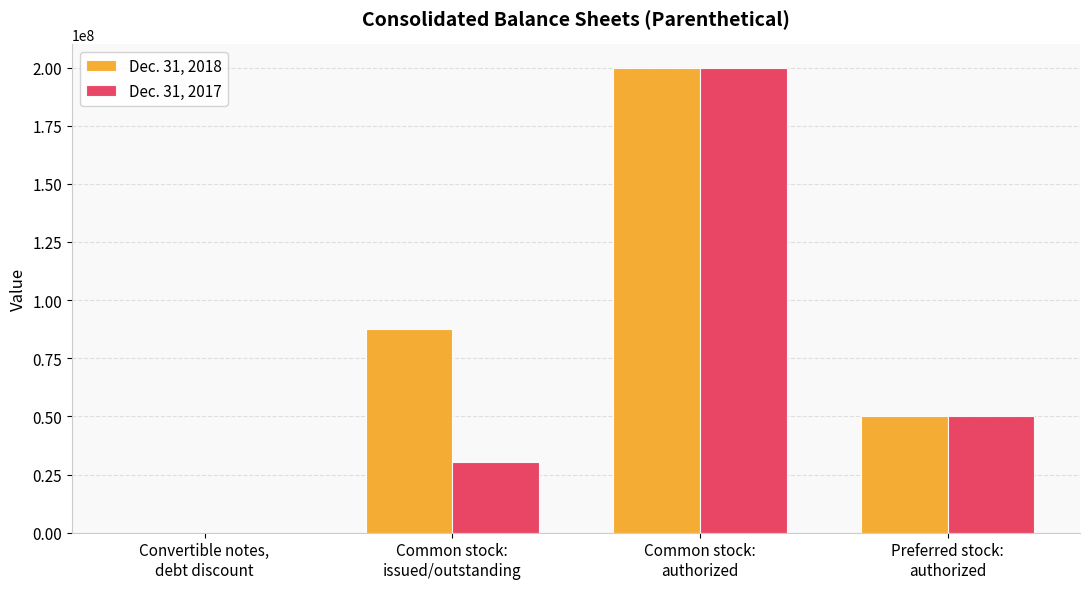

Which series has the largest total across all categories?

Dec. 31, 2018